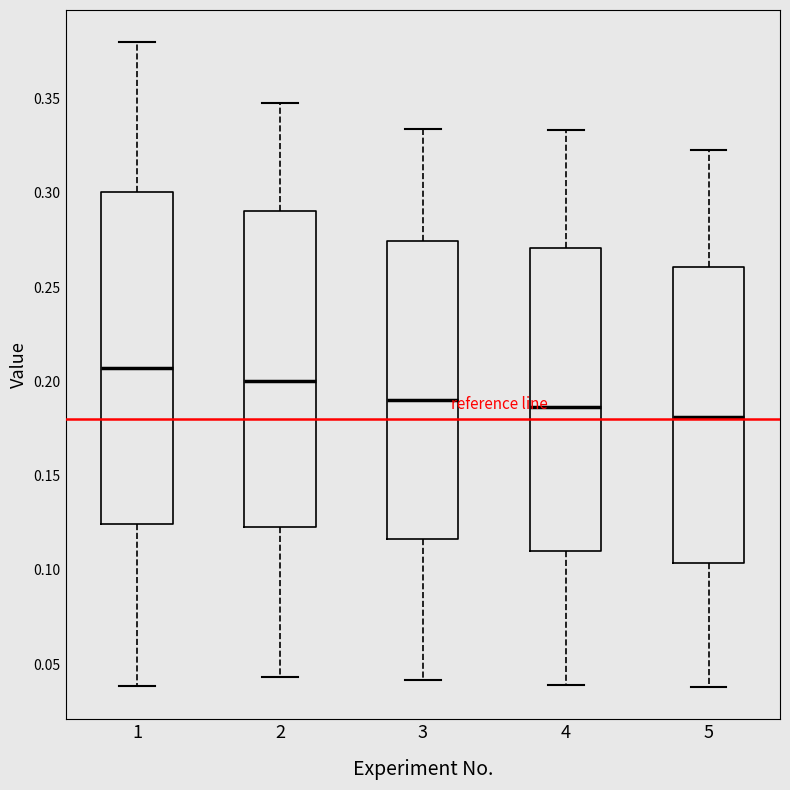

Comparing the boxes themselves (not the whiskers), which one is the tallest?

1